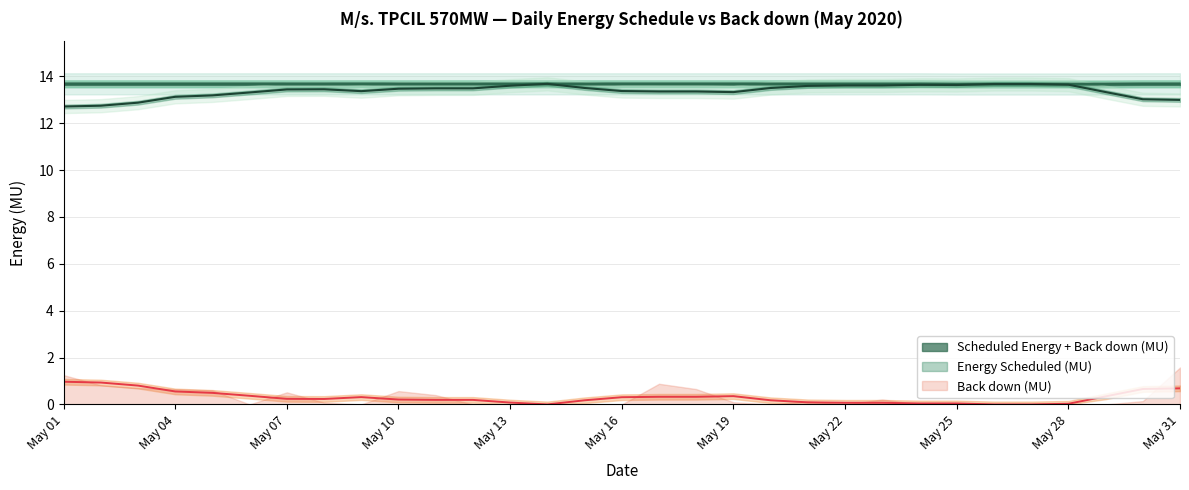

True or false: Back down (MU) has a value of 0.5 at 2020-05-07.

True